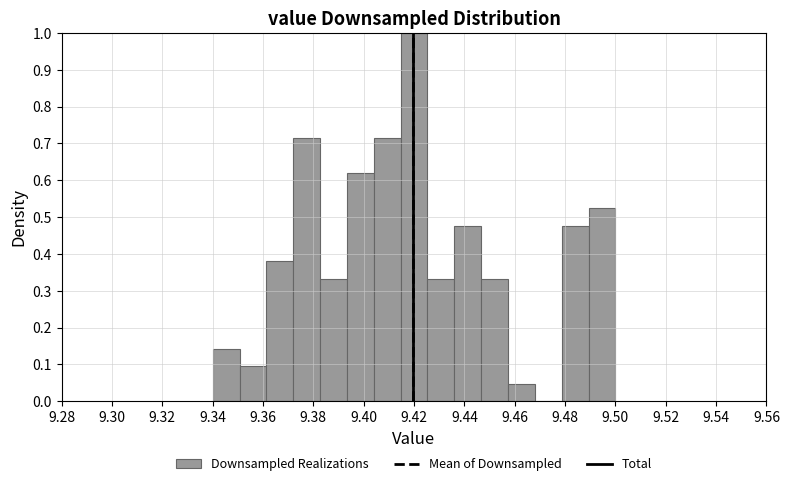

Reading left to right, transcribe this chart: for each bar, give the range it covers on the x-axis and its height. Neither the bar edges nor the heights are printed on the chart, so give them approximately, as read against the axes.

9.340 to 9.350: 0.14
9.350 to 9.362: 0.10
9.362 to 9.372: 0.38
9.372 to 9.382: 0.71
9.382 to 9.394: 0.33
9.394 to 9.404: 0.62
9.404 to 9.414: 0.71
9.414 to 9.426: 1.00
9.426 to 9.436: 0.33
9.436 to 9.446: 0.48
9.446 to 9.458: 0.33
9.458 to 9.468: 0.05
9.468 to 9.478: 0
9.478 to 9.490: 0.48
9.490 to 9.500: 0.52